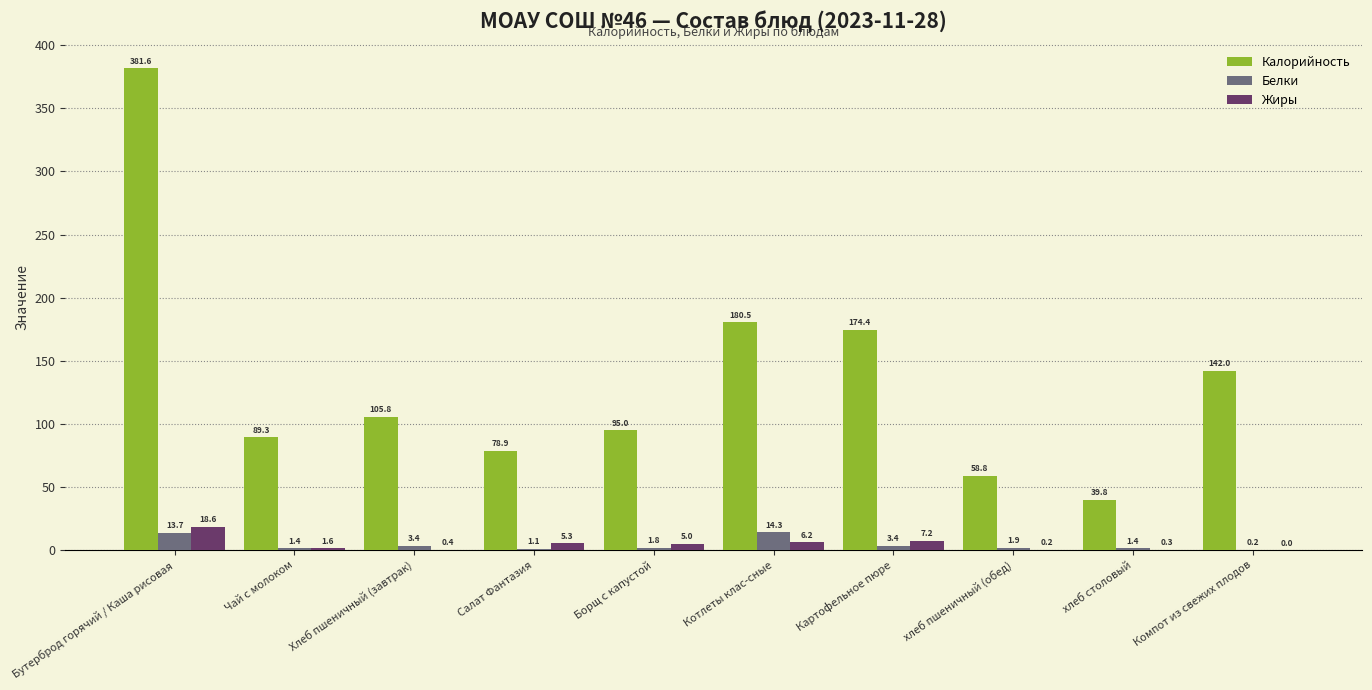

Which label corresponds to the largest value in the chart?

Бутерброд горячий / Каша рисовая